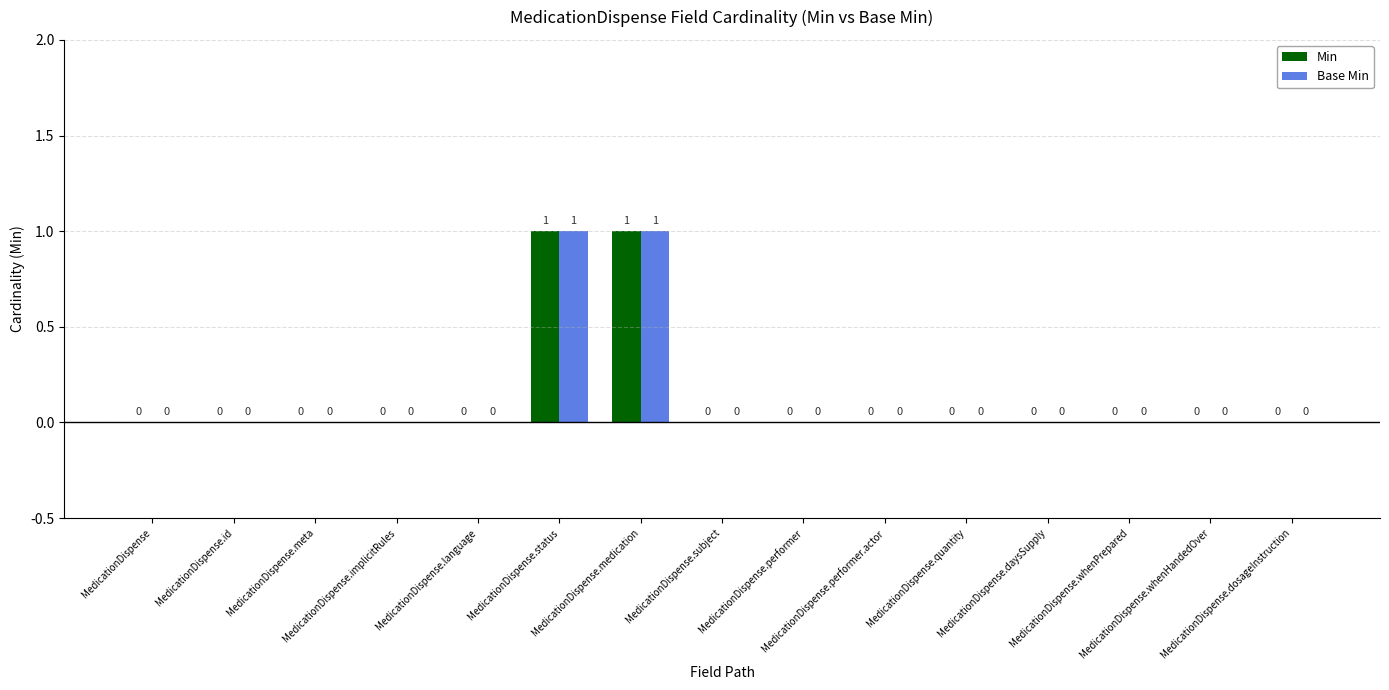

True or false: Min has a value of -1 at MedicationDispense.whenPrepared.

False